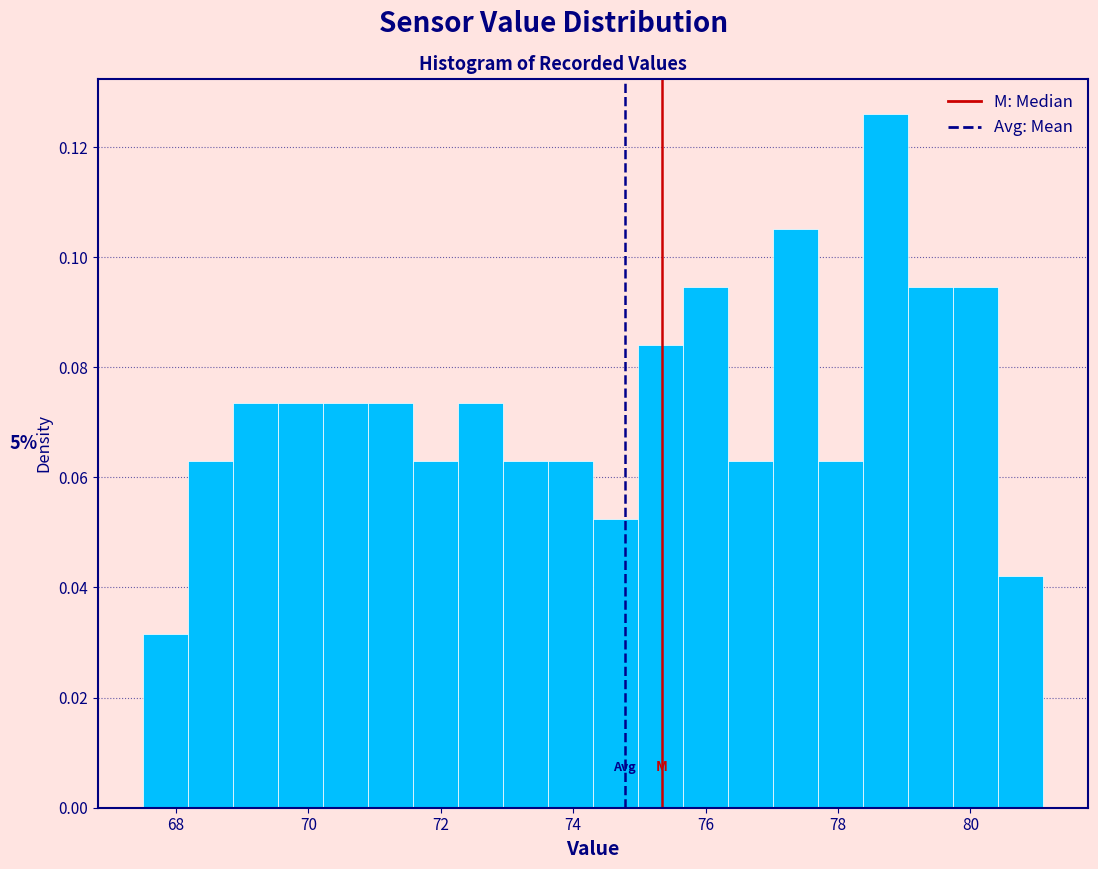

Read against the x-axis, roughly where is the centre of the tallest bar?

78.8